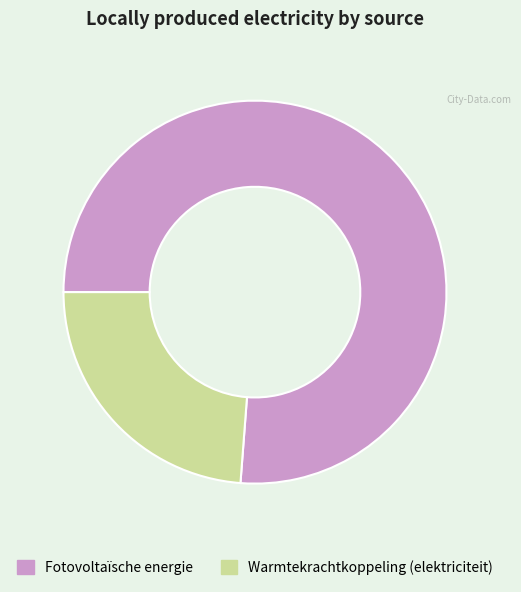

Between Warmtekrachtkoppeling (elektriciteit) and Fotovoltaïsche energie, which is larger?

Fotovoltaïsche energie